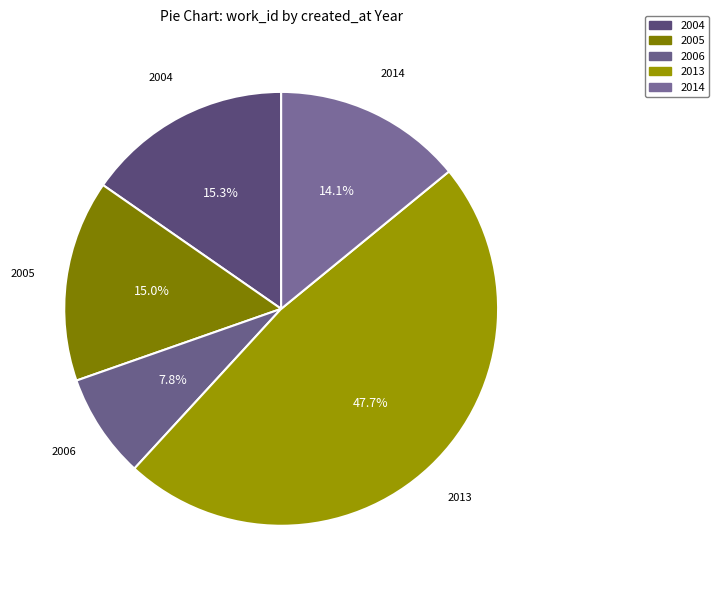

How many segments does this pie chart have?

5